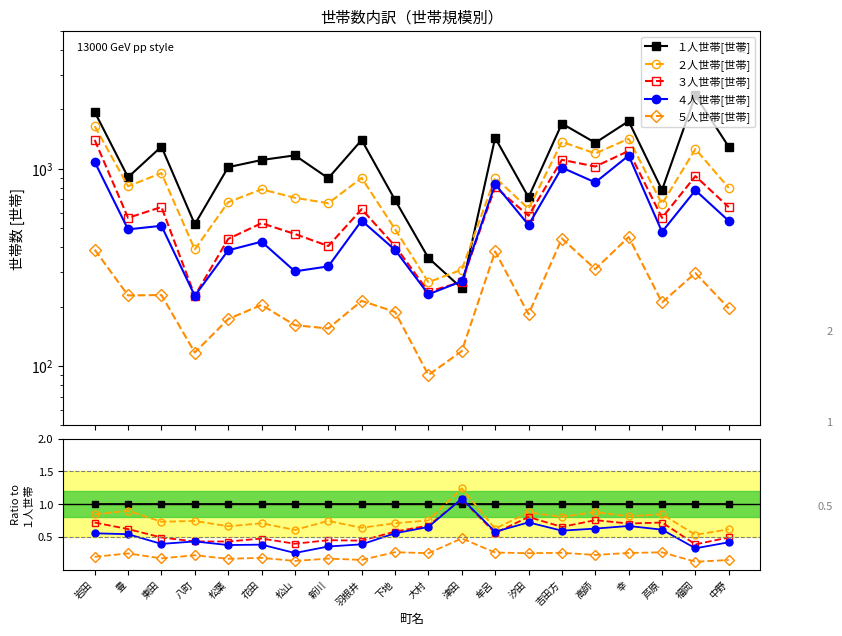

Does the chart have visible grid lines?

No